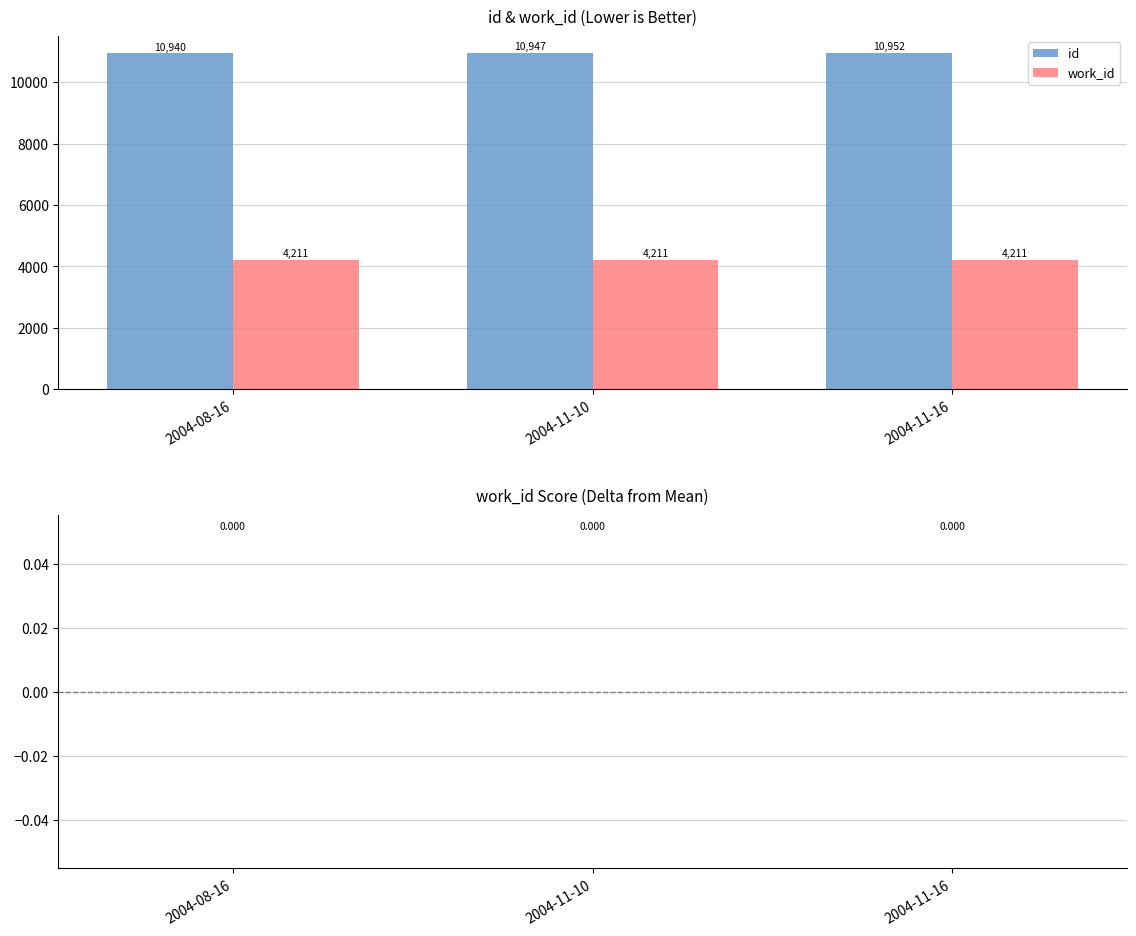

What is the value of the work_id bar at the 2nd from the left?

4211.0